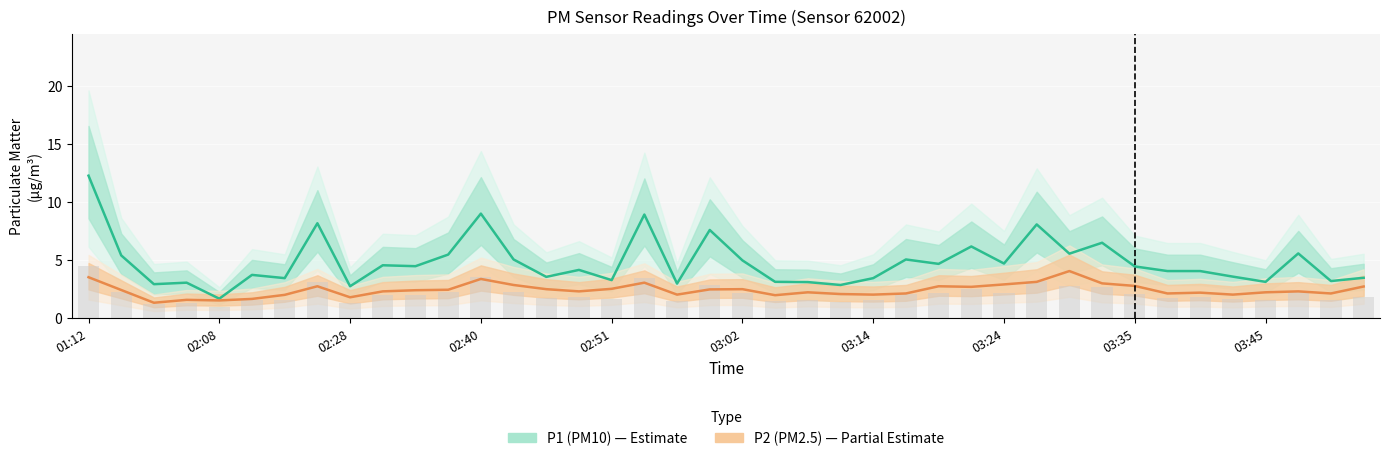

How many series are shown in this chart?

2